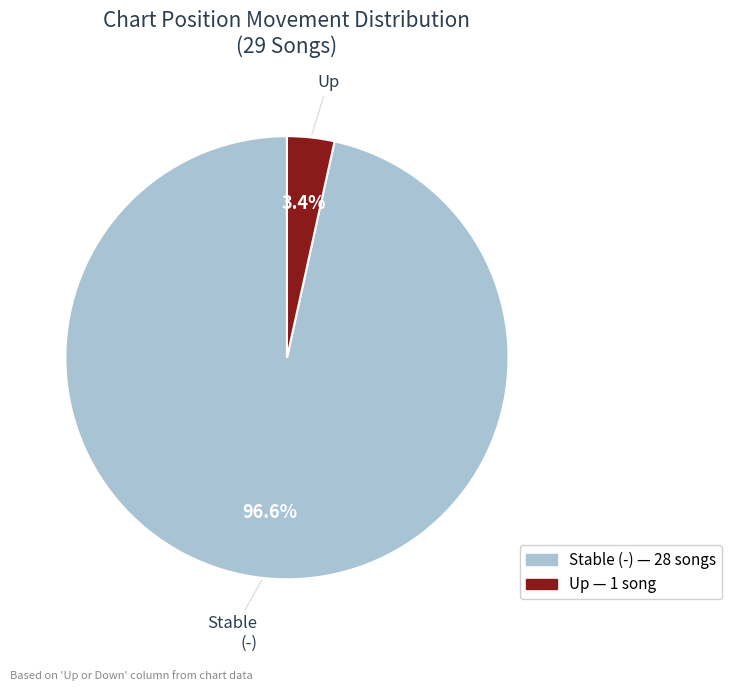

Is there a majority slice in this chart?

Yes